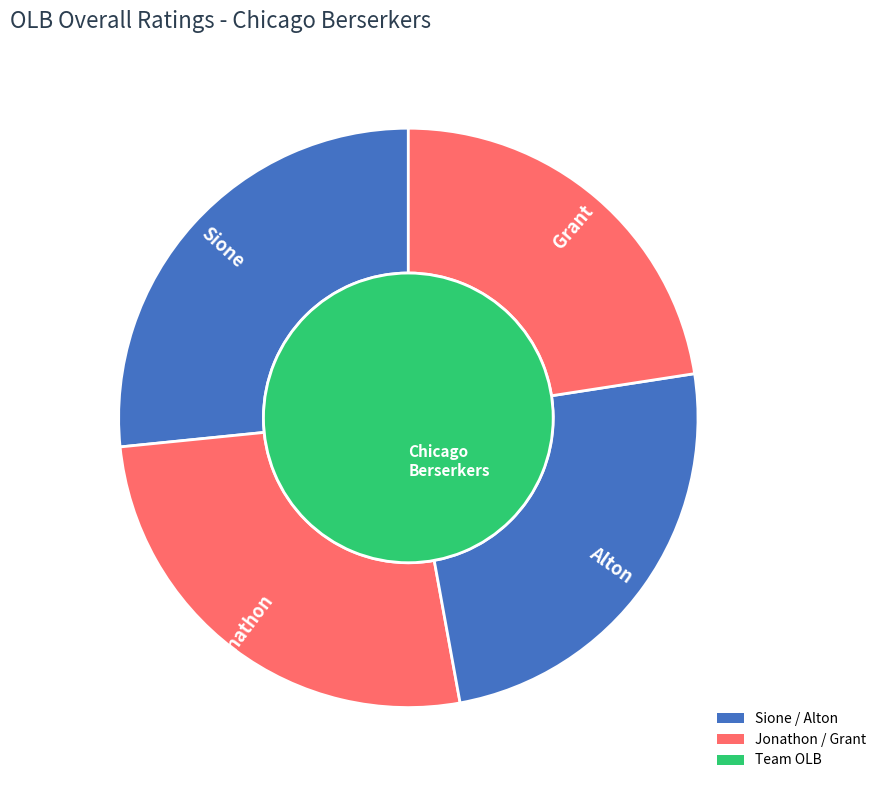

Count the number of slices in the pie.

4